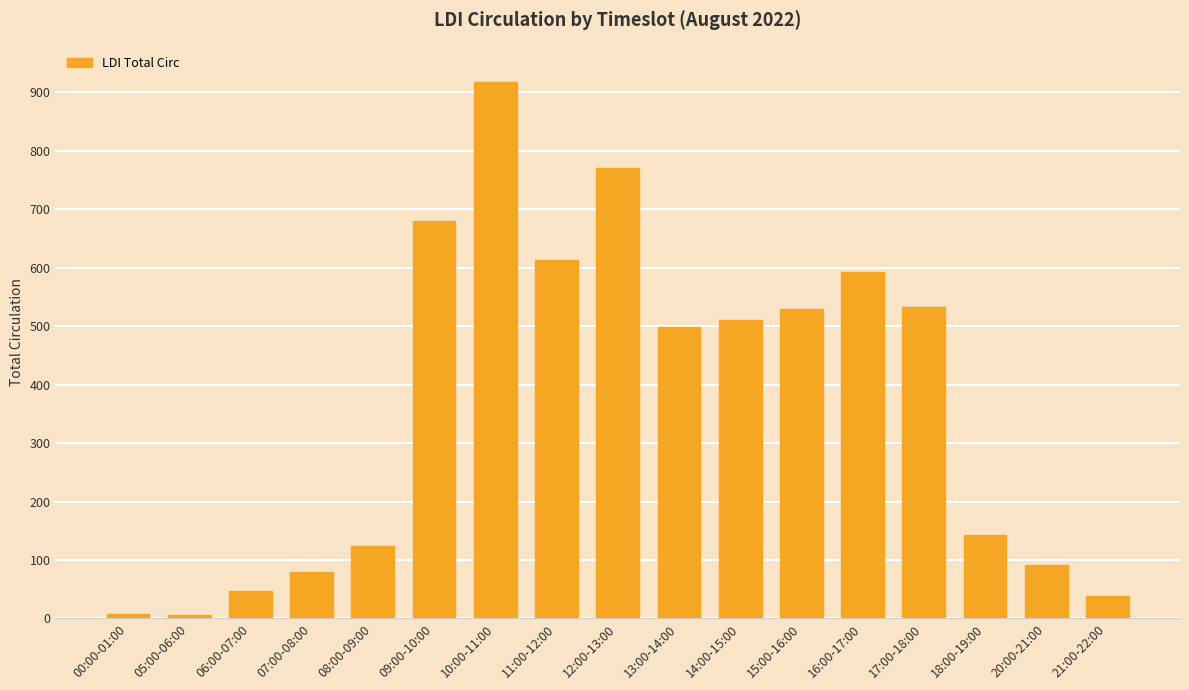

What is the label of the 3rd bar from the left?

06:00-07:00